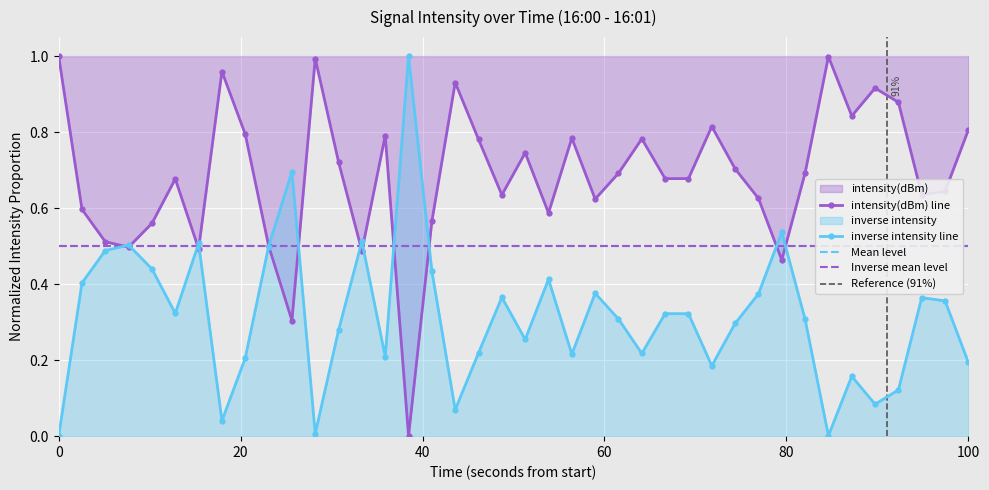

The intensity(dBm) line series shows 1.0 at 0. True or false?

True